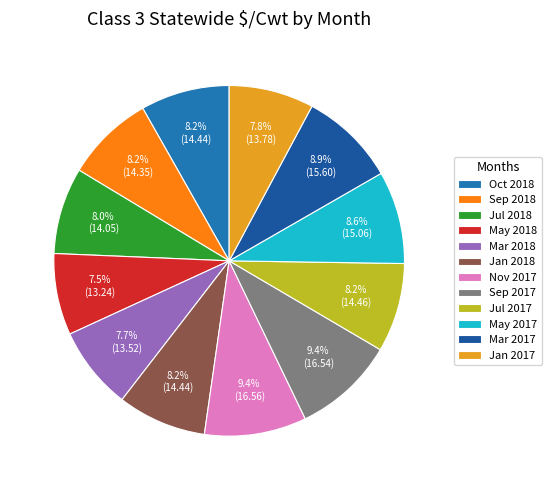

Is there a majority slice in this chart?

No